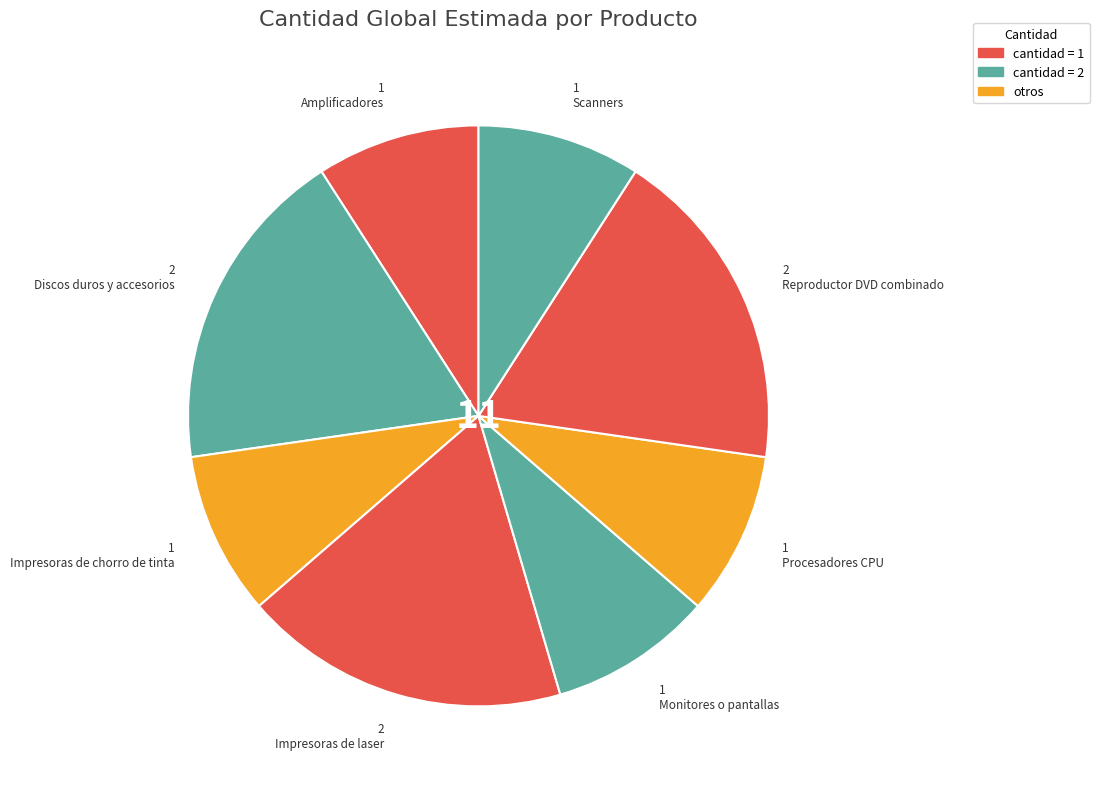

What percentage is the Procesadores CPU slice, to the nearest percent?

9%